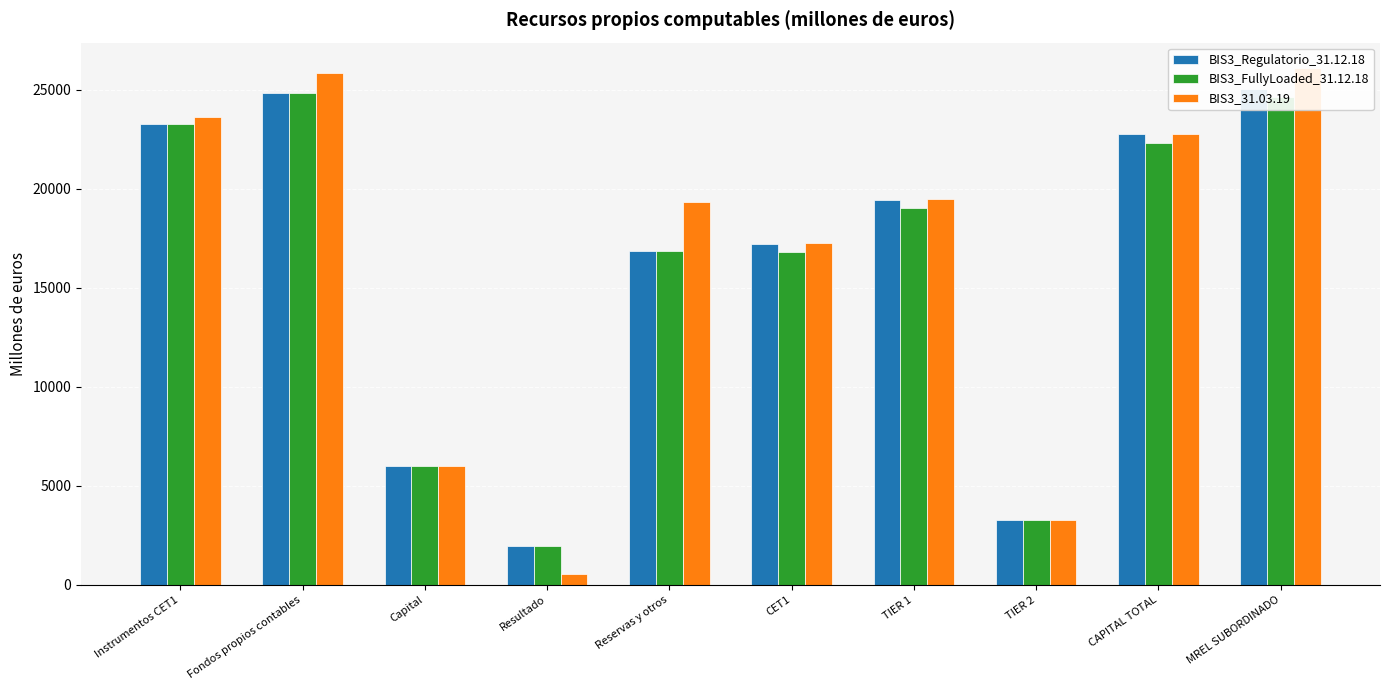

Reading right to left, list all the values displayed in this chart.

BIS3_Regulatorio_31.12.18: 25048.5	22746.0	3295.4	19450.6	17217.2	16870.3	1984.6	5981.4	24836.4	23257.5
BIS3_FullyLoaded_31.12.18: 24631.0	22328.5	3295.4	19033.1	16799.7	16870.3	1984.6	5981.4	24836.4	23257.5
BIS3_31.03.19: 26078.6	22777.4	3288.2	19489.2	17255.2	19317.4	533.2	5981.4	25832.0	23651.2